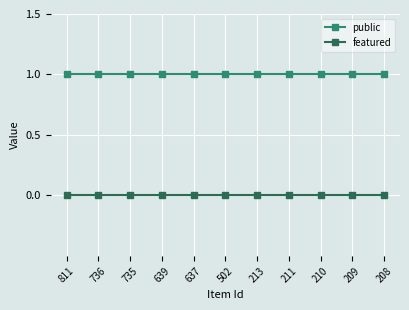

How many data points does each series have?

11